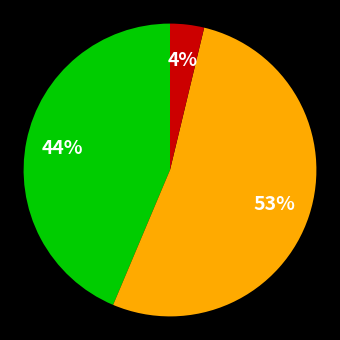

Count the number of slices in the pie.

3